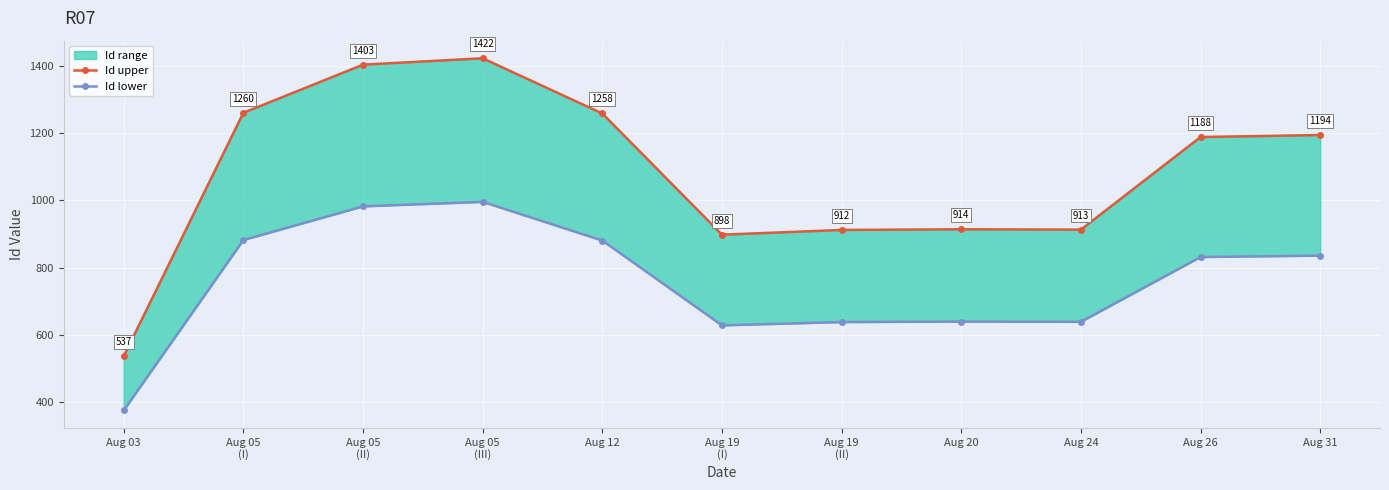

The Id lower series shows 982.1 at Aug 05
(II). True or false?

True